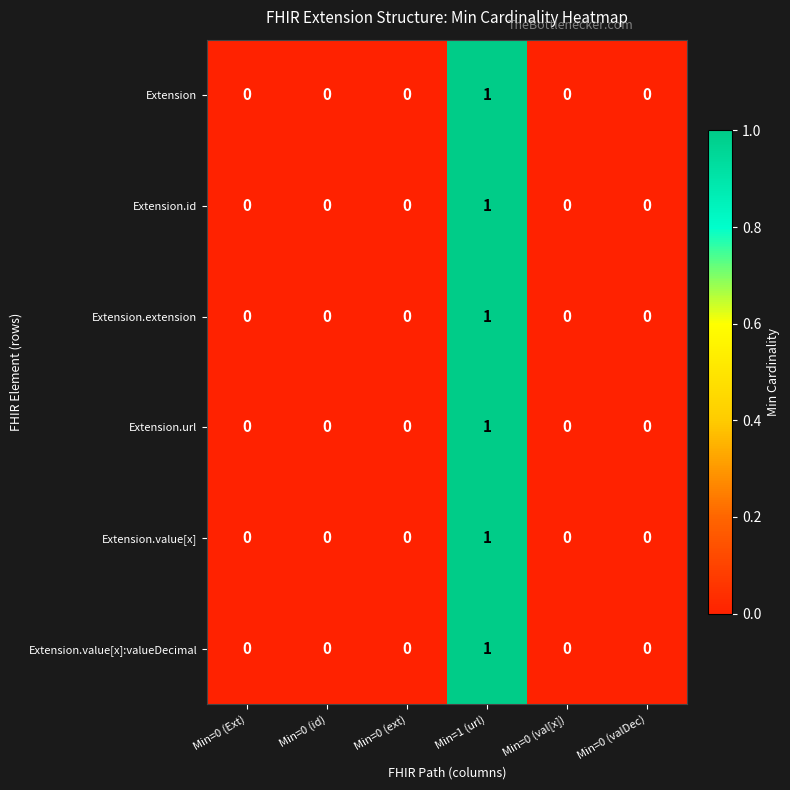

At which category is the sum across all series the highest?

Min=1 (url)